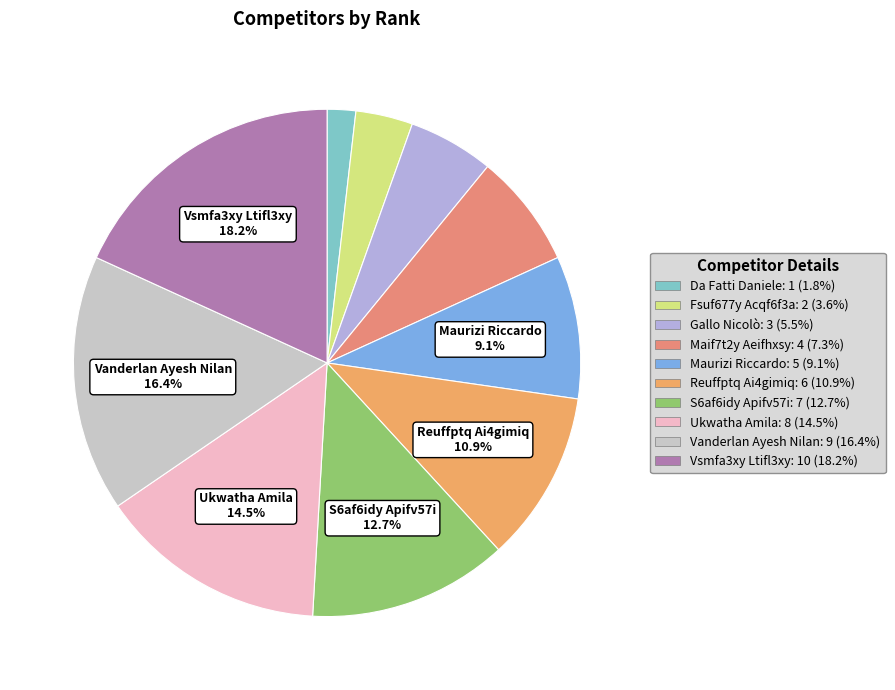

To the nearest percent, what percentage of the pie is Vsmfa3xy Ltifl3xy?

18%